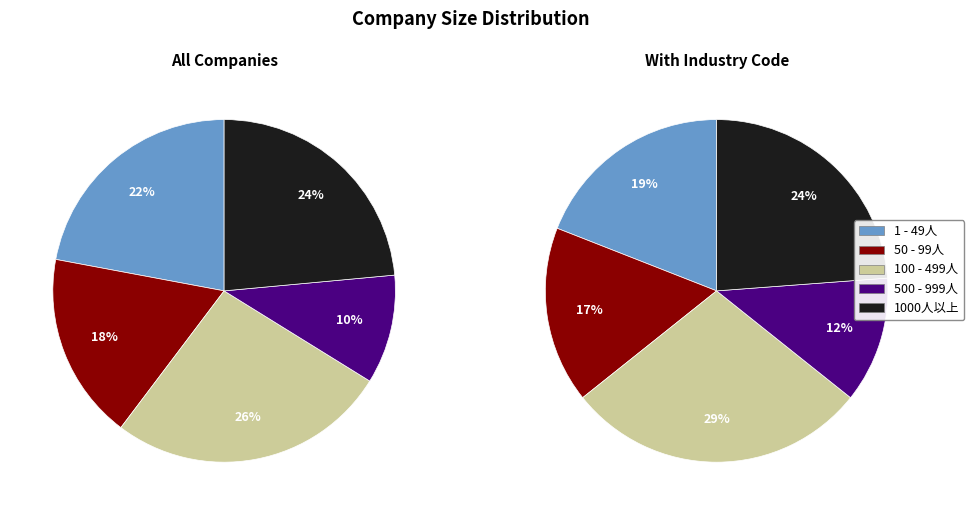

Is there a majority slice in this chart?

No